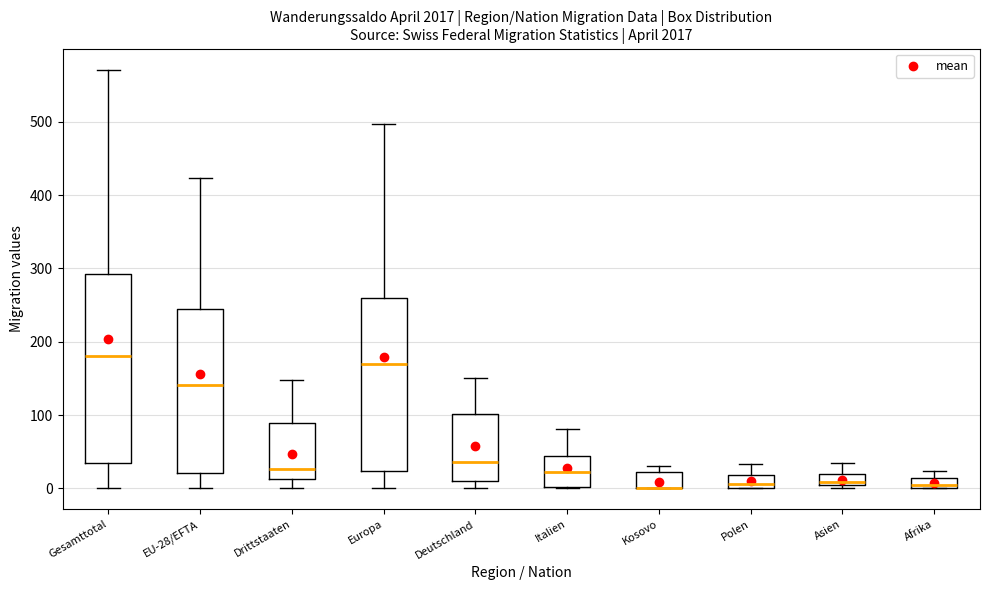

Where does the lower whisker of the box for Europa end on the y-axis? The values are not printed on the chart, so give them approximately, as read against the axis.

0